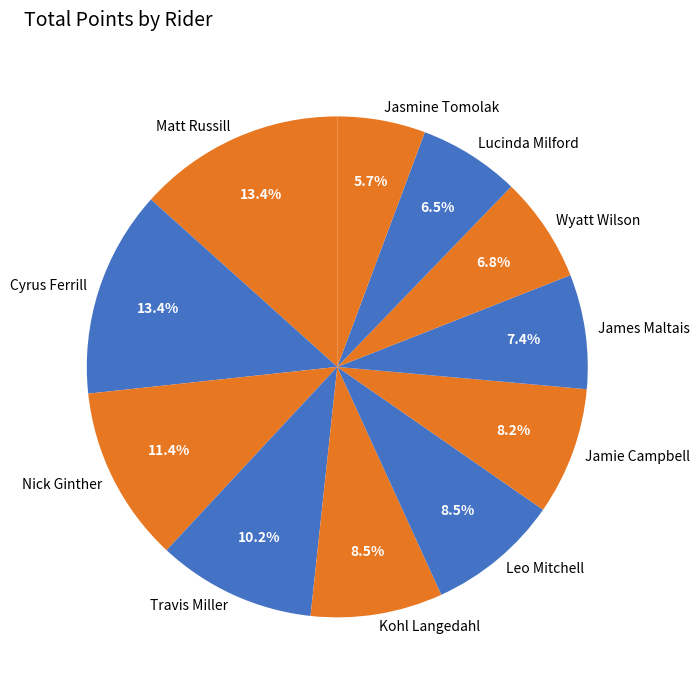

Is there a majority slice in this chart?

No